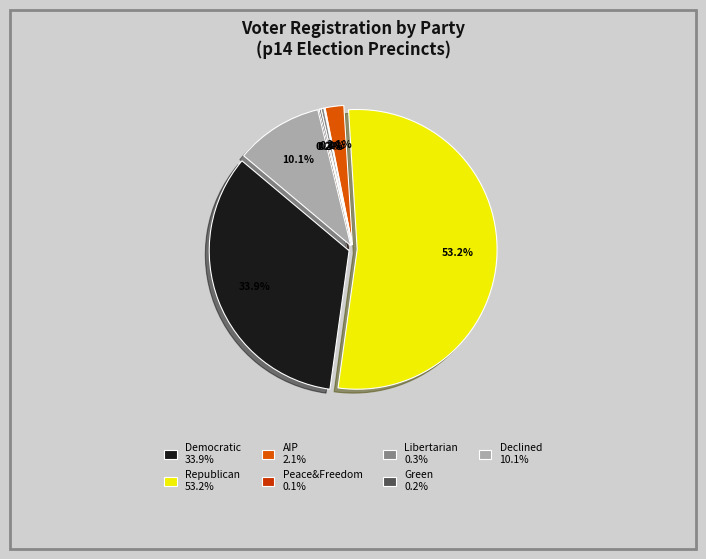

What is the smallest slice in the pie chart?

paf